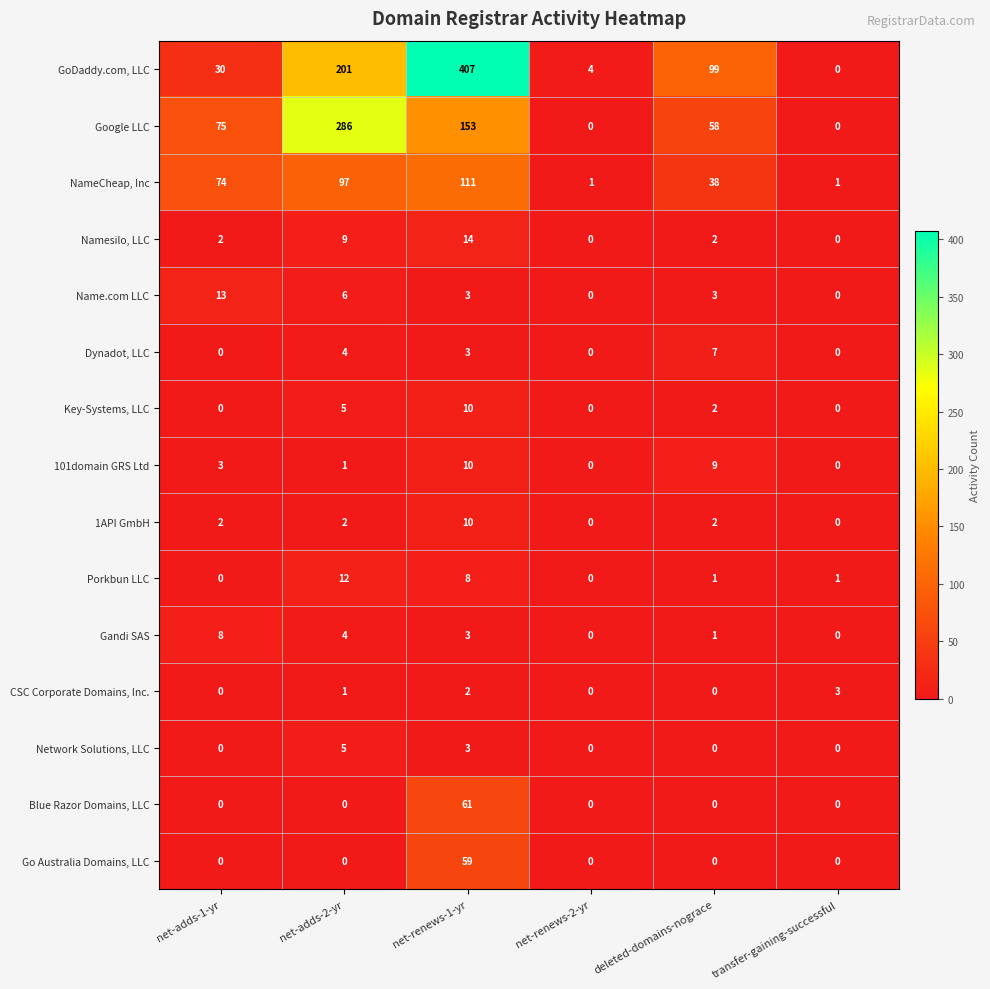

Read the Go Australia Domains, LLC value at net-renews-1-yr.

59